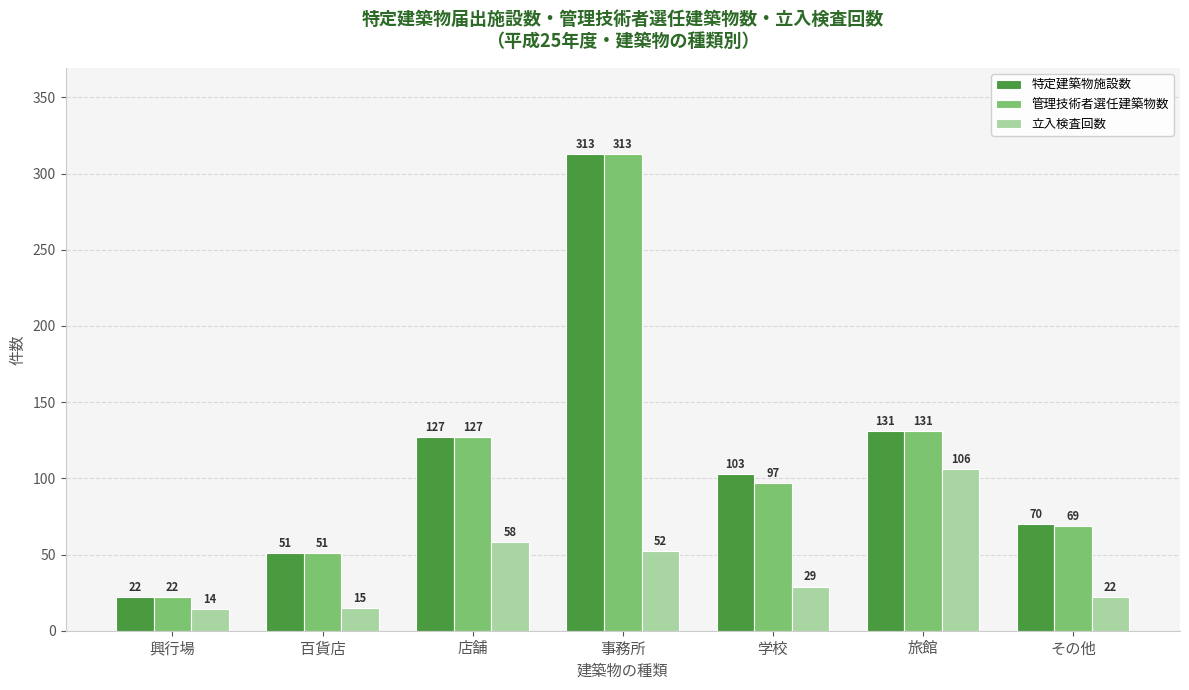

What is the spread (max minus min) of values at 百貨店?

36